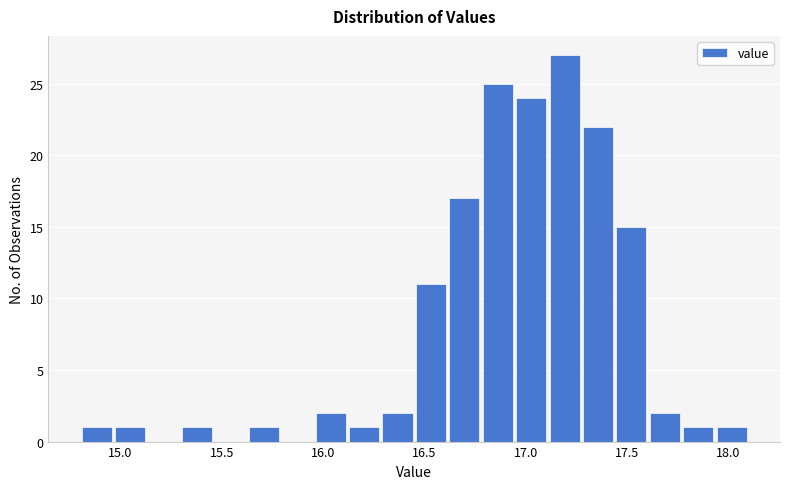

Around what value on the x-axis is the tallest bar? Give the approximate position of its centre, as read against the axis.

17.20